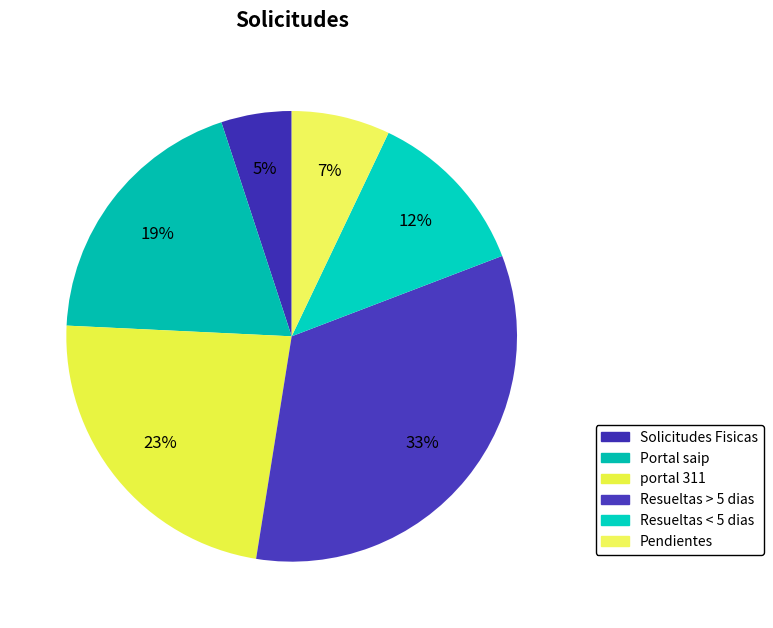

To the nearest percent, what percentage of the pie is portal 311?

23%